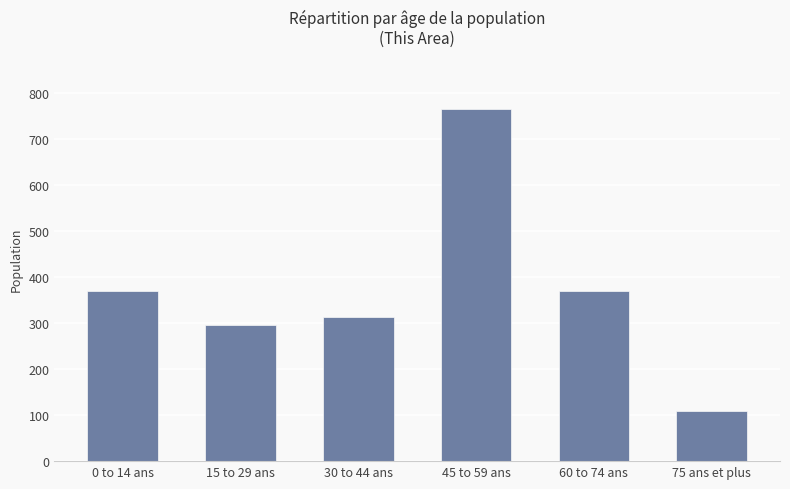

What is the minimum value shown in the chart?

110